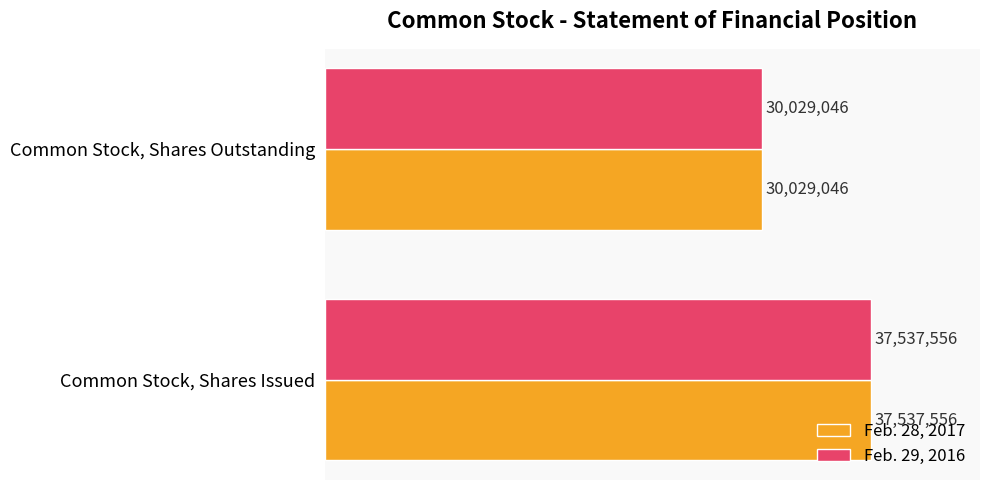

What are all the series names shown in the legend?

Feb. 28, 2017, Feb. 29, 2016